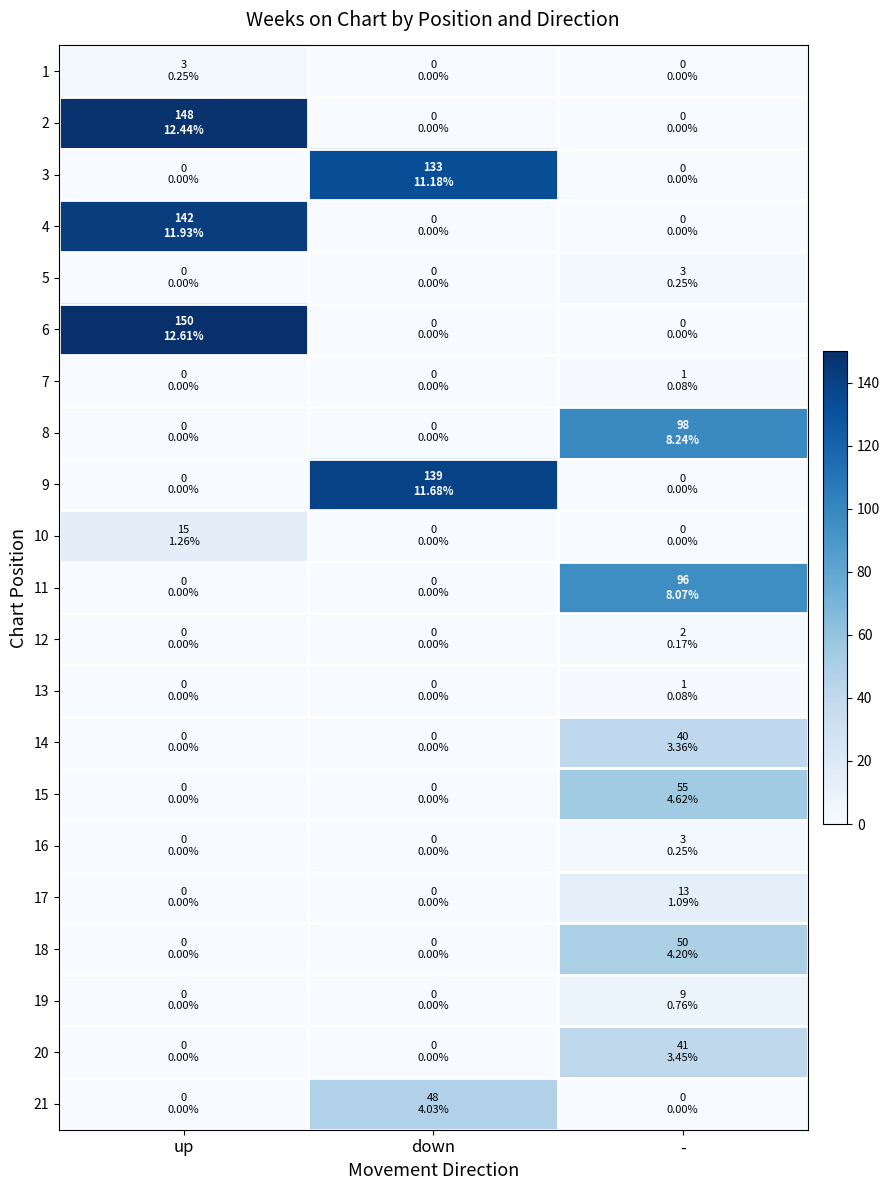

At which category is the sum across all series the highest?

up